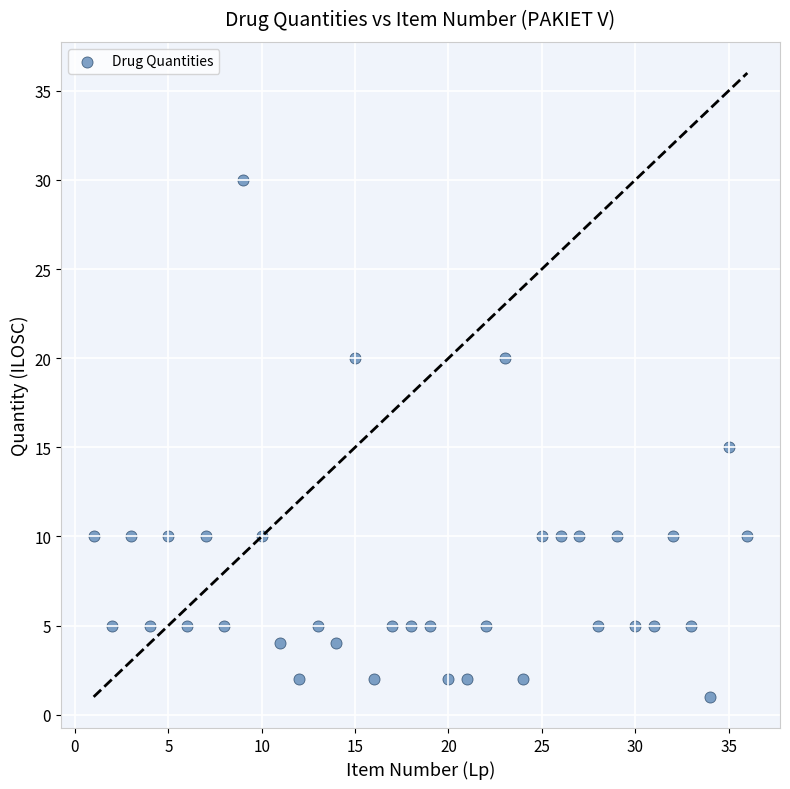

What is the range of Y values (max minus min)?

29